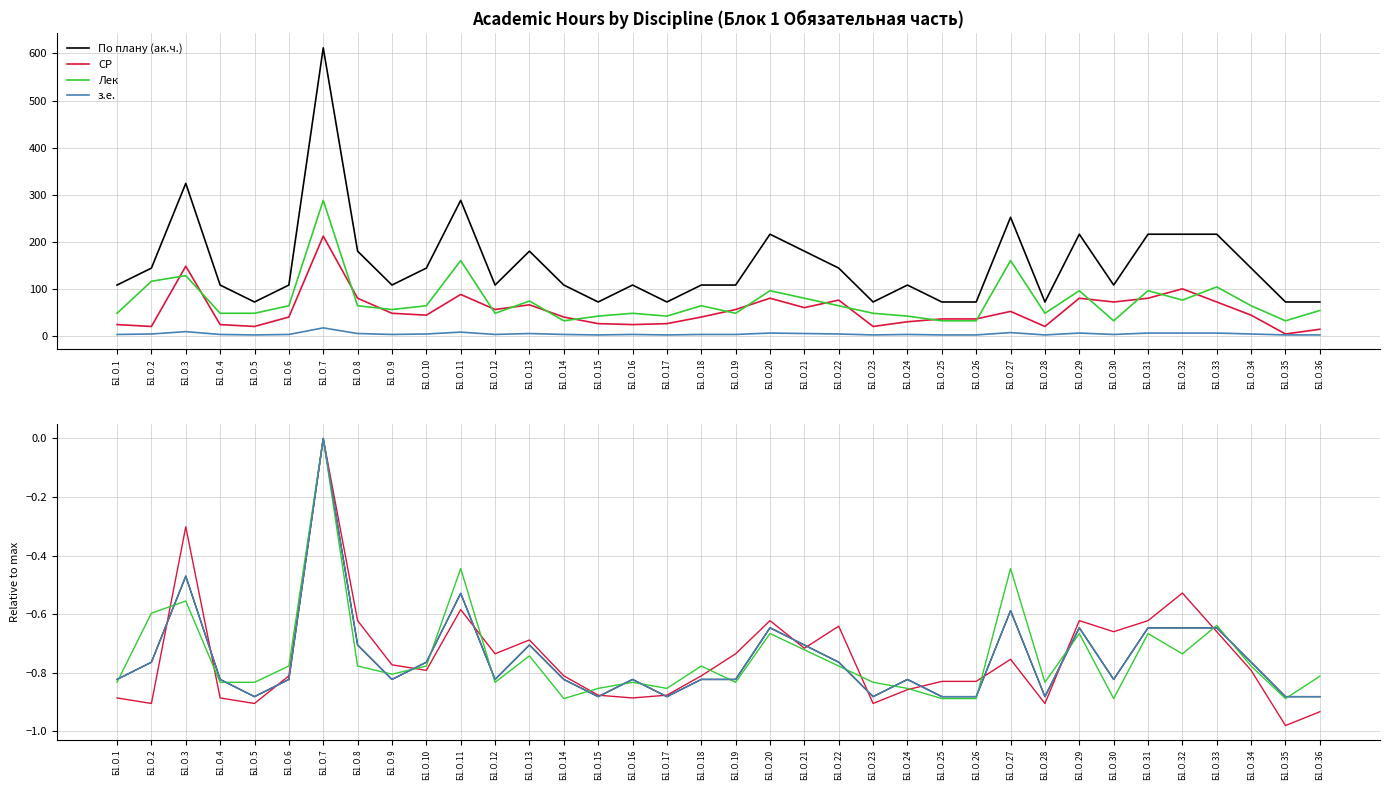

Which category has the highest value in the СР series?

Б1.О.7